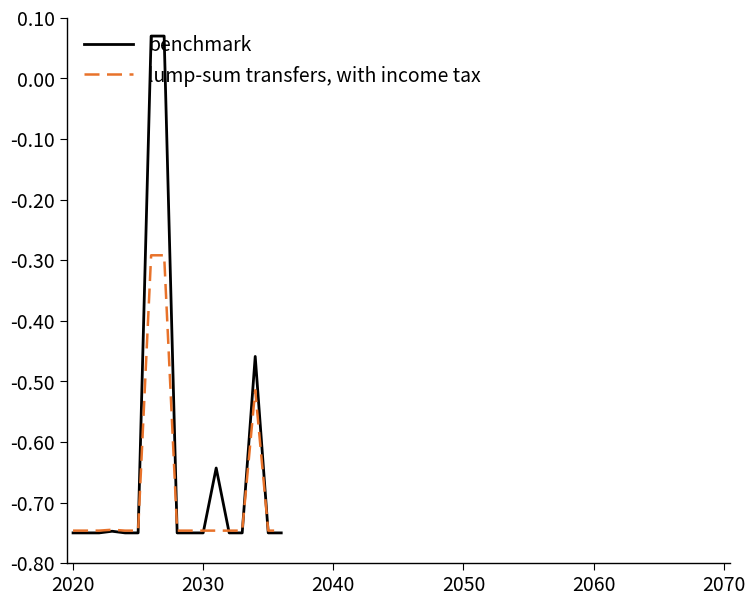

What is the difference between the maximum and minimum values in the lump-sum transfers, with income tax series?

0.5